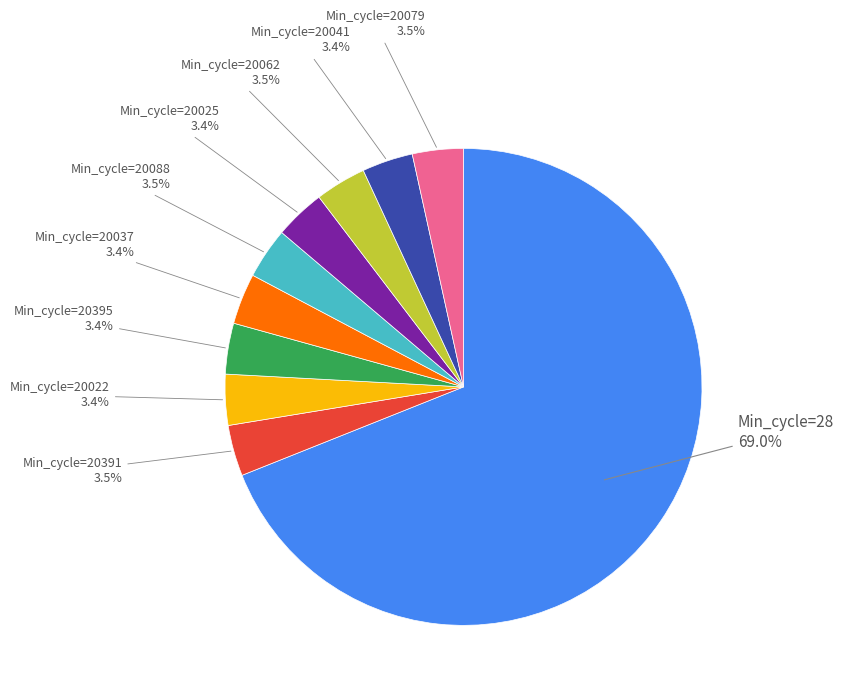

Does any single category account for the majority?

Yes